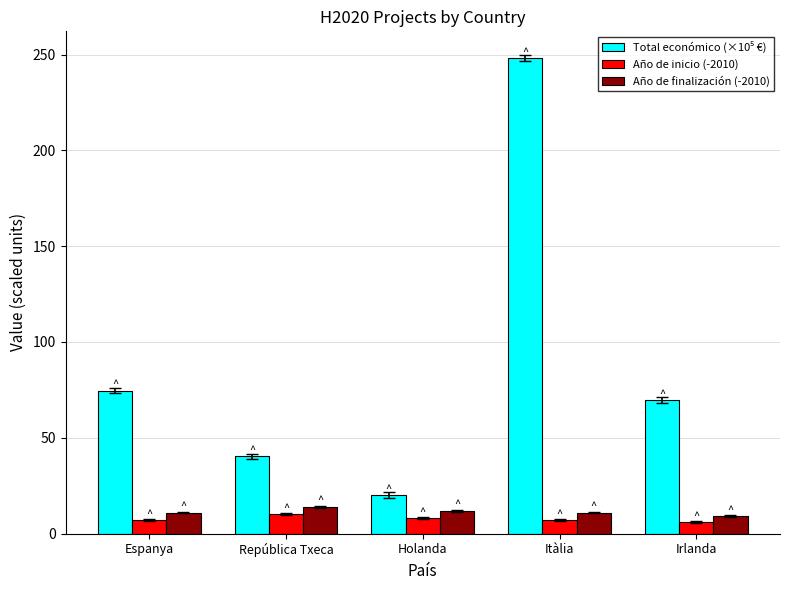

What is the minimum value for Año de finalización (-2010)?

9.0